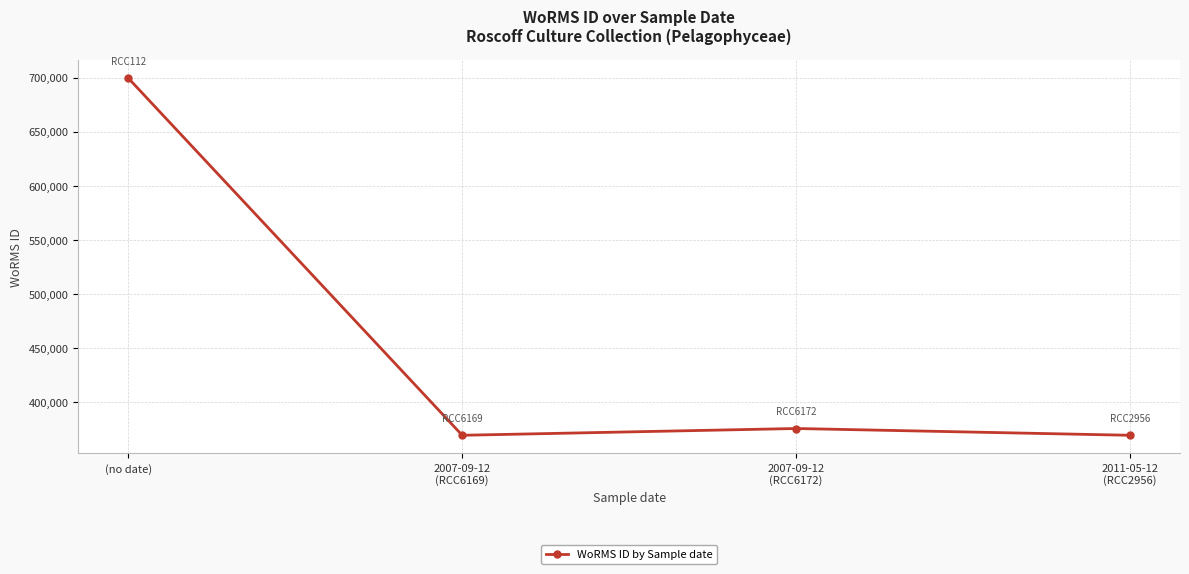

What is the approximate value at (no date), to the nearest 100?

699400